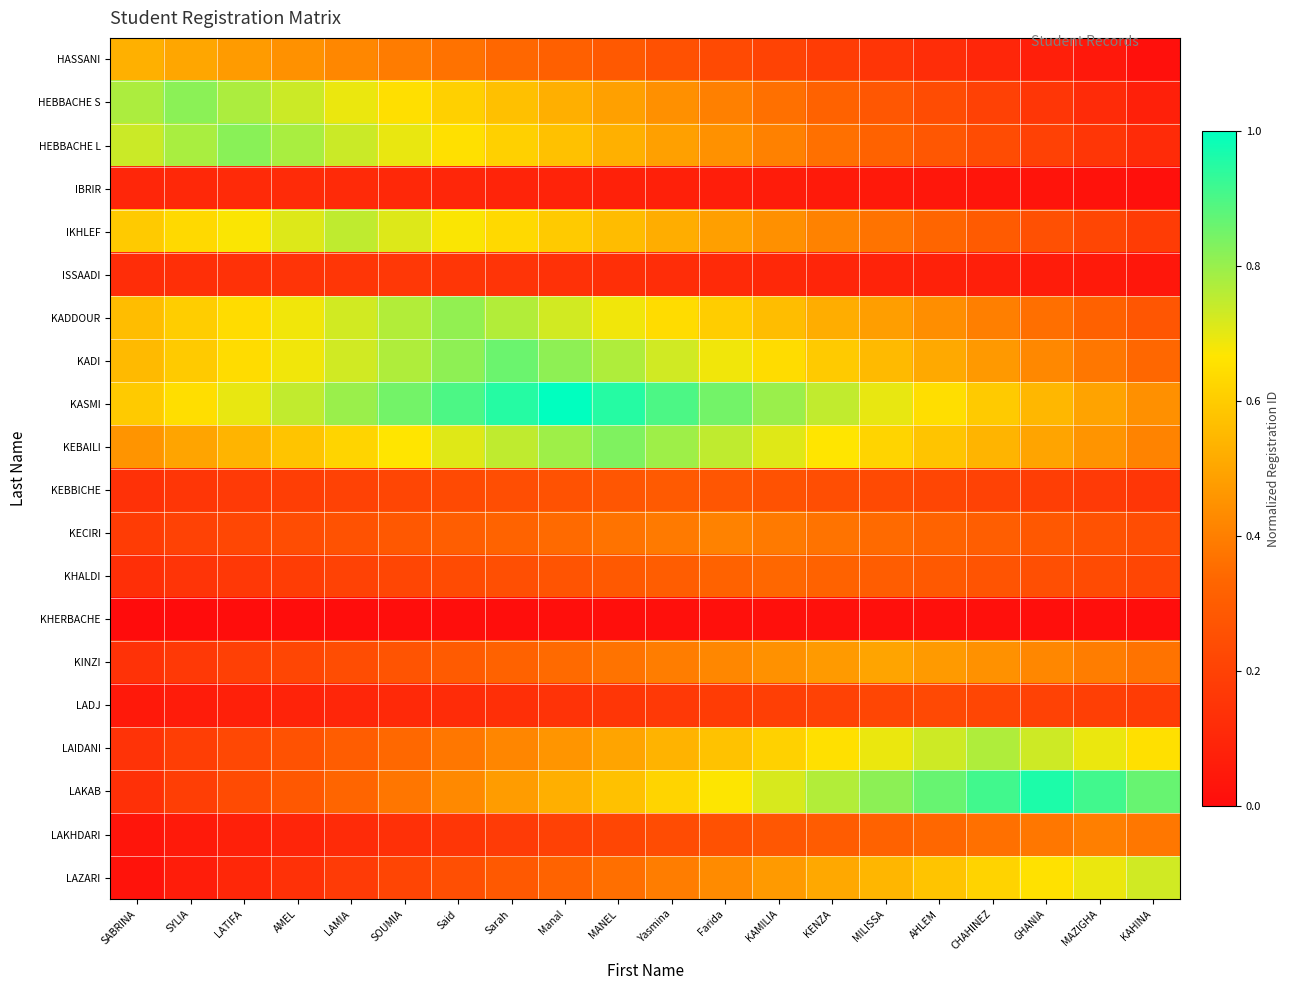

Reading left to right, extract all data points from this chart.

HASSANI: SABRINA=0.5	SYLIA=0.5	LATIFA=0.5	AMEL=0.4	LAMIA=0.4	SOUMIA=0.4	Said=0.4	Sarah=0.3	Manal=0.3	MANEL=0.3	Yasmina=0.3	Farida=0.2	KAMILIA=0.2	KENZA=0.2	MILISSA=0.2	AHLEM=0.1	CHAHINEZ=0.1	GHANIA=0.1	MAZIGHA=0.0	KAHINA=0.0
HEBBACHE S: SABRINA=0.8	SYLIA=0.8	LATIFA=0.8	AMEL=0.7	LAMIA=0.7	SOUMIA=0.7	Said=0.6	Sarah=0.6	Manal=0.5	MANEL=0.5	Yasmina=0.4	Farida=0.4	KAMILIA=0.4	KENZA=0.3	MILISSA=0.3	AHLEM=0.2	CHAHINEZ=0.2	GHANIA=0.2	MAZIGHA=0.1	KAHINA=0.1
HEBBACHE L: SABRINA=0.7	SYLIA=0.8	LATIFA=0.8	AMEL=0.8	LAMIA=0.7	SOUMIA=0.7	Said=0.7	Sarah=0.6	Manal=0.6	MANEL=0.5	Yasmina=0.5	Farida=0.4	KAMILIA=0.4	KENZA=0.4	MILISSA=0.3	AHLEM=0.3	CHAHINEZ=0.2	GHANIA=0.2	MAZIGHA=0.2	KAHINA=0.1
IBRIR: SABRINA=0.1	SYLIA=0.1	LATIFA=0.1	AMEL=0.1	LAMIA=0.1	SOUMIA=0.1	Said=0.1	Sarah=0.1	Manal=0.1	MANEL=0.1	Yasmina=0.1	Farida=0.1	KAMILIA=0.1	KENZA=0.1	MILISSA=0.0	AHLEM=0.0	CHAHINEZ=0.0	GHANIA=0.0	MAZIGHA=0.0	KAHINA=0.0
IKHLEF: SABRINA=0.6	SYLIA=0.6	LATIFA=0.7	AMEL=0.7	LAMIA=0.7	SOUMIA=0.7	Said=0.7	Sarah=0.6	Manal=0.6	MANEL=0.6	Yasmina=0.5	Farida=0.5	KAMILIA=0.4	KENZA=0.4	MILISSA=0.4	AHLEM=0.3	CHAHINEZ=0.3	GHANIA=0.3	MAZIGHA=0.2	KAHINA=0.2
ISSAADI: SABRINA=0.1	SYLIA=0.1	LATIFA=0.1	AMEL=0.1	LAMIA=0.2	SOUMIA=0.2	Said=0.2	Sarah=0.1	Manal=0.1	MANEL=0.1	Yasmina=0.1	Farida=0.1	KAMILIA=0.1	KENZA=0.1	MILISSA=0.1	AHLEM=0.1	CHAHINEZ=0.1	GHANIA=0.1	MAZIGHA=0.1	KAHINA=0.0
KADDOUR: SABRINA=0.6	SYLIA=0.6	LATIFA=0.6	AMEL=0.7	LAMIA=0.7	SOUMIA=0.8	Said=0.8	Sarah=0.8	Manal=0.7	MANEL=0.7	Yasmina=0.6	Farida=0.6	KAMILIA=0.6	KENZA=0.5	MILISSA=0.5	AHLEM=0.4	CHAHINEZ=0.4	GHANIA=0.4	MAZIGHA=0.3	KAHINA=0.3
KADI: SABRINA=0.6	SYLIA=0.6	LATIFA=0.6	AMEL=0.7	LAMIA=0.7	SOUMIA=0.8	Said=0.8	Sarah=0.9	Manal=0.8	MANEL=0.8	Yasmina=0.7	Farida=0.7	KAMILIA=0.6	KENZA=0.6	MILISSA=0.6	AHLEM=0.5	CHAHINEZ=0.5	GHANIA=0.4	MAZIGHA=0.4	KAHINA=0.3
KASMI: SABRINA=0.6	SYLIA=0.6	LATIFA=0.7	AMEL=0.7	LAMIA=0.8	SOUMIA=0.8	Said=0.9	Sarah=0.9	Manal=1.0	MANEL=0.9	Yasmina=0.9	Farida=0.8	KAMILIA=0.8	KENZA=0.7	MILISSA=0.7	AHLEM=0.6	CHAHINEZ=0.6	GHANIA=0.5	MAZIGHA=0.5	KAHINA=0.4
KEBAILI: SABRINA=0.5	SYLIA=0.5	LATIFA=0.5	AMEL=0.6	LAMIA=0.6	SOUMIA=0.7	Said=0.7	Sarah=0.7	Manal=0.8	MANEL=0.8	Yasmina=0.8	Farida=0.7	KAMILIA=0.7	KENZA=0.7	MILISSA=0.6	AHLEM=0.6	CHAHINEZ=0.5	GHANIA=0.5	MAZIGHA=0.5	KAHINA=0.4
KEBBICHE: SABRINA=0.1	SYLIA=0.2	LATIFA=0.2	AMEL=0.2	LAMIA=0.2	SOUMIA=0.2	Said=0.2	Sarah=0.2	Manal=0.3	MANEL=0.3	Yasmina=0.3	Farida=0.3	KAMILIA=0.3	KENZA=0.2	MILISSA=0.2	AHLEM=0.2	CHAHINEZ=0.2	GHANIA=0.2	MAZIGHA=0.2	KAHINA=0.2
KECIRI: SABRINA=0.2	SYLIA=0.2	LATIFA=0.2	AMEL=0.2	LAMIA=0.3	SOUMIA=0.3	Said=0.3	Sarah=0.3	Manal=0.3	MANEL=0.4	Yasmina=0.4	Farida=0.4	KAMILIA=0.4	KENZA=0.4	MILISSA=0.3	AHLEM=0.3	CHAHINEZ=0.3	GHANIA=0.3	MAZIGHA=0.3	KAHINA=0.2
KHALDI: SABRINA=0.1	SYLIA=0.1	LATIFA=0.2	AMEL=0.2	LAMIA=0.2	SOUMIA=0.2	Said=0.2	Sarah=0.3	Manal=0.3	MANEL=0.3	Yasmina=0.3	Farida=0.3	KAMILIA=0.3	KENZA=0.3	MILISSA=0.3	AHLEM=0.3	CHAHINEZ=0.3	GHANIA=0.3	MAZIGHA=0.2	KAHINA=0.2
KHERBACHE: SABRINA=0.0	SYLIA=0.0	LATIFA=0.0	AMEL=0.0	LAMIA=0.0	SOUMIA=0.0	Said=0.0	Sarah=0.0	Manal=0.0	MANEL=0.0	Yasmina=0.0	Farida=0.0	KAMILIA=0.0	KENZA=0.0	MILISSA=0.0	AHLEM=0.0	CHAHINEZ=0.0	GHANIA=0.0	MAZIGHA=0.0	KAHINA=0.0
KINZI: SABRINA=0.1	SYLIA=0.2	LATIFA=0.2	AMEL=0.2	LAMIA=0.2	SOUMIA=0.3	Said=0.3	Sarah=0.3	Manal=0.3	MANEL=0.4	Yasmina=0.4	Farida=0.4	KAMILIA=0.4	KENZA=0.5	MILISSA=0.5	AHLEM=0.5	CHAHINEZ=0.4	GHANIA=0.4	MAZIGHA=0.4	KAHINA=0.4
LADJ: SABRINA=0.0	SYLIA=0.1	LATIFA=0.1	AMEL=0.1	LAMIA=0.1	SOUMIA=0.1	Said=0.1	Sarah=0.1	Manal=0.1	MANEL=0.2	Yasmina=0.2	Farida=0.2	KAMILIA=0.2	KENZA=0.2	MILISSA=0.2	AHLEM=0.2	CHAHINEZ=0.2	GHANIA=0.2	MAZIGHA=0.2	KAHINA=0.2
LAIDANI: SABRINA=0.1	SYLIA=0.2	LATIFA=0.2	AMEL=0.3	LAMIA=0.3	SOUMIA=0.3	Said=0.4	Sarah=0.4	Manal=0.5	MANEL=0.5	Yasmina=0.5	Farida=0.6	KAMILIA=0.6	KENZA=0.7	MILISSA=0.7	AHLEM=0.7	CHAHINEZ=0.8	GHANIA=0.7	MAZIGHA=0.7	KAHINA=0.7
LAKAB: SABRINA=0.1	SYLIA=0.2	LATIFA=0.2	AMEL=0.3	LAMIA=0.3	SOUMIA=0.4	Said=0.4	Sarah=0.5	Manal=0.5	MANEL=0.6	Yasmina=0.6	Farida=0.7	KAMILIA=0.7	KENZA=0.8	MILISSA=0.8	AHLEM=0.9	CHAHINEZ=0.9	GHANIA=1.0	MAZIGHA=0.9	KAHINA=0.9
LAKHDARI: SABRINA=0.0	SYLIA=0.1	LATIFA=0.1	AMEL=0.1	LAMIA=0.1	SOUMIA=0.1	Said=0.2	Sarah=0.2	Manal=0.2	MANEL=0.2	Yasmina=0.2	Farida=0.3	KAMILIA=0.3	KENZA=0.3	MILISSA=0.3	AHLEM=0.3	CHAHINEZ=0.4	GHANIA=0.4	MAZIGHA=0.4	KAHINA=0.4
LAZARI: SABRINA=0.0	SYLIA=0.1	LATIFA=0.1	AMEL=0.1	LAMIA=0.2	SOUMIA=0.2	Said=0.2	Sarah=0.3	Manal=0.3	MANEL=0.4	Yasmina=0.4	Farida=0.4	KAMILIA=0.5	KENZA=0.5	MILISSA=0.5	AHLEM=0.6	CHAHINEZ=0.6	GHANIA=0.7	MAZIGHA=0.7	KAHINA=0.7